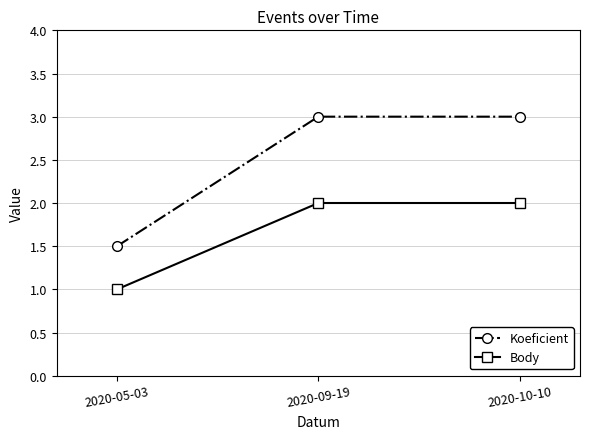

What is the difference between the highest and lowest values at 2020-05-03?

0.5